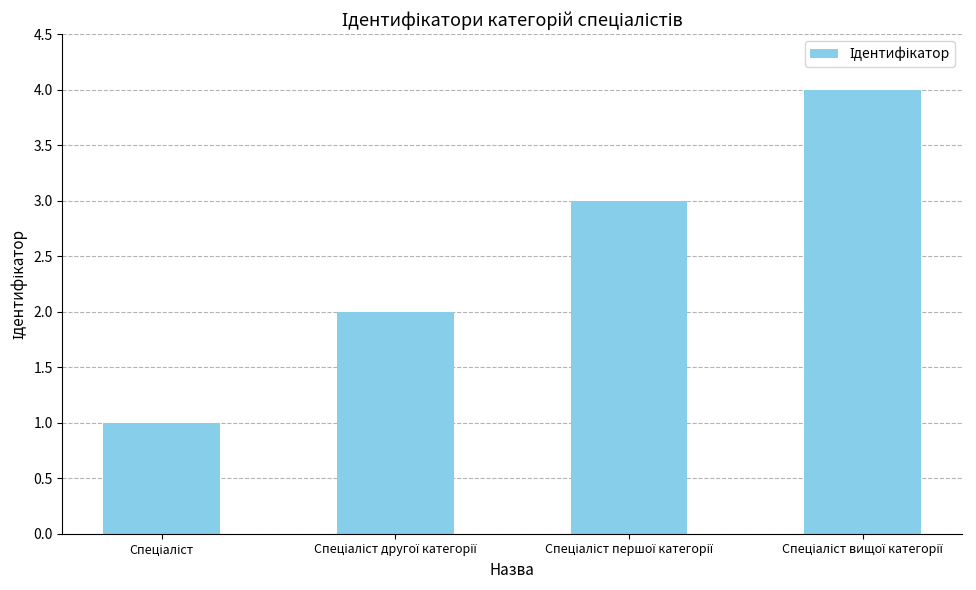

What is the sum of all values?

10